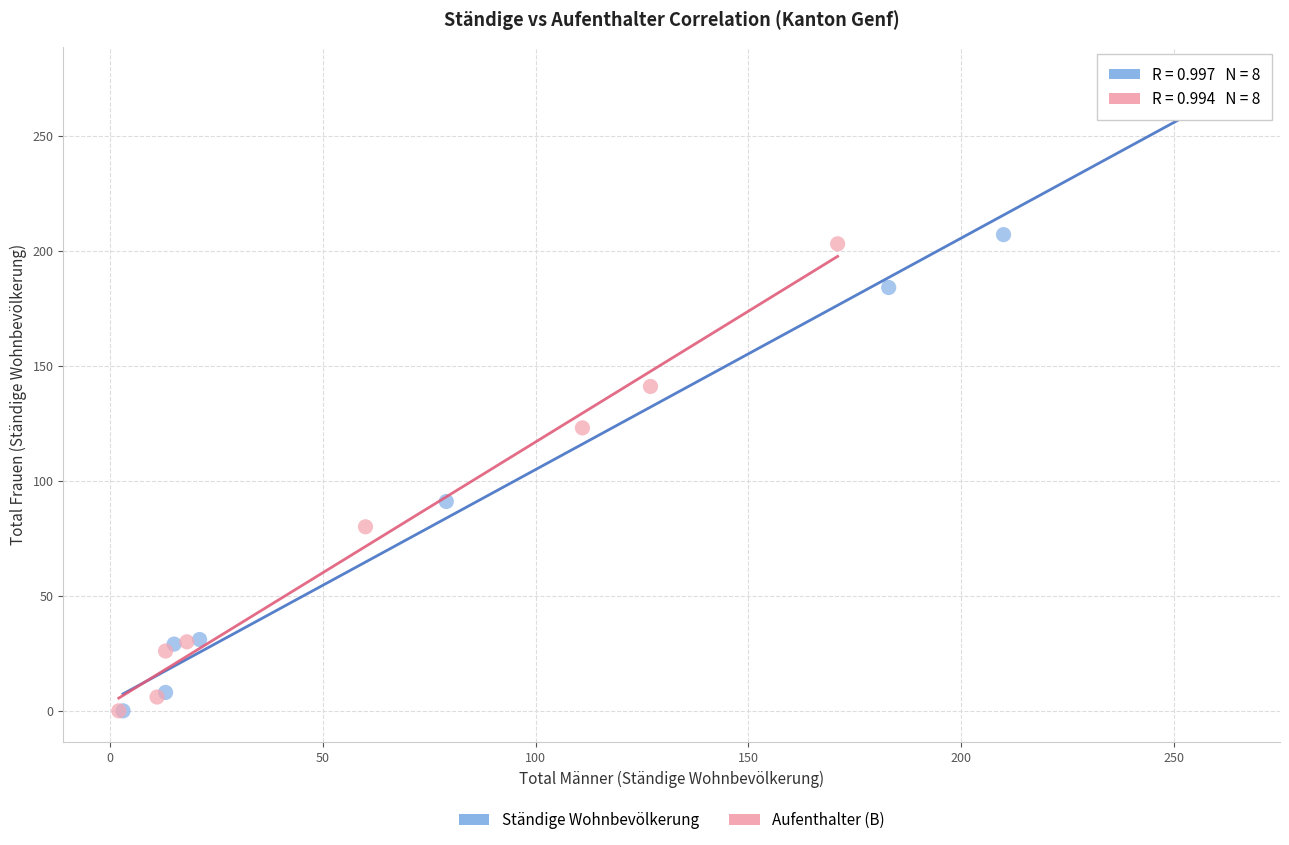

Which series has the widest spread of Y values?

Ständige Wohnbevölkerung